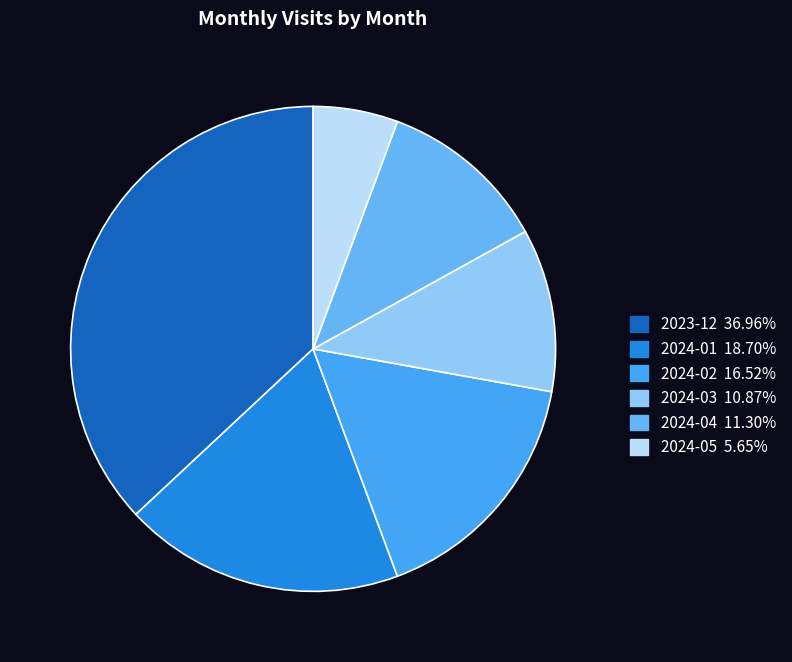

What is the largest slice in the pie chart?

2023-12